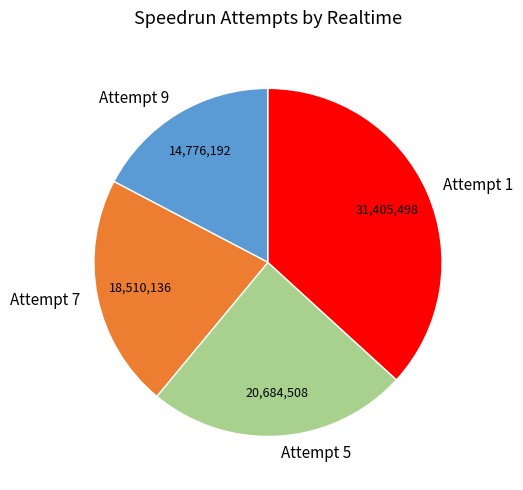

The Attempt 7 slice represents 22% of the pie. True or false?

True